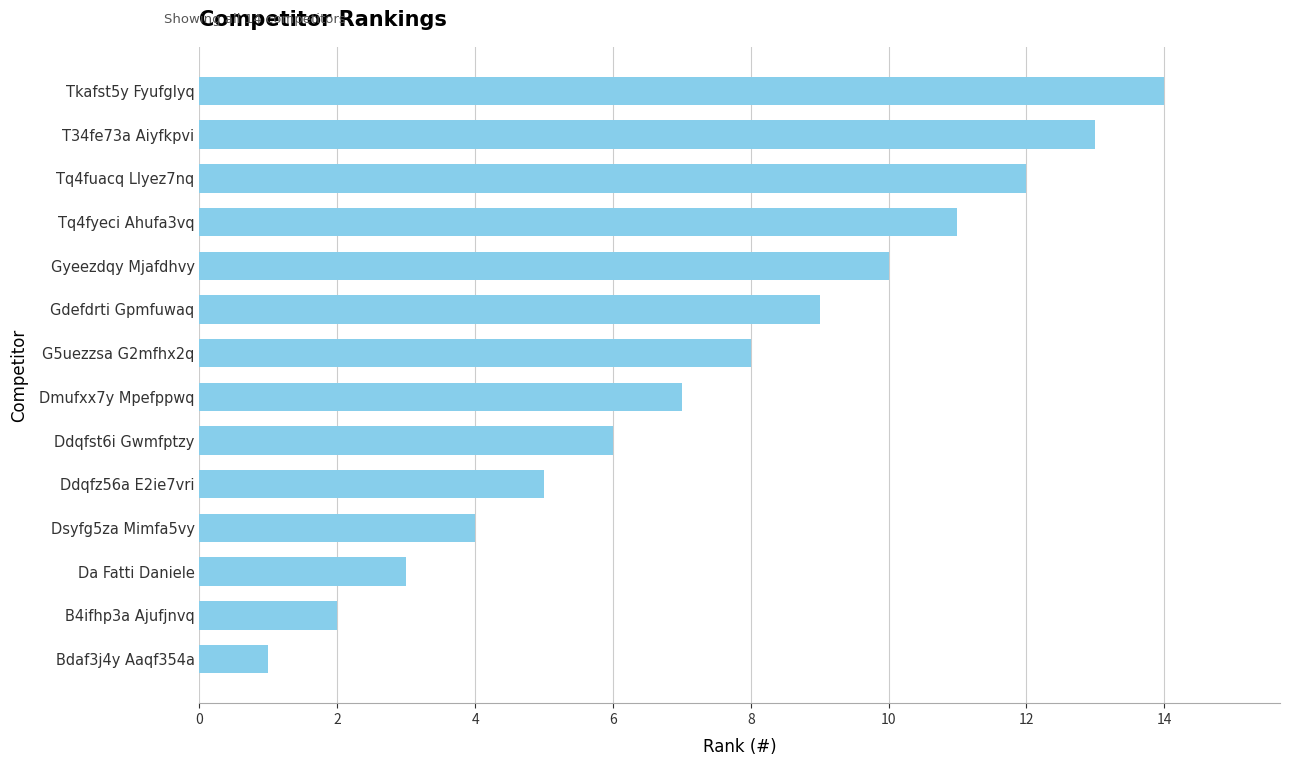

List the labels in order of value, largest first.

Tkafst5y Fyufglyq, T34fe73a Aiyfkpvi, Tq4fuacq Llyez7nq, Tq4fyeci Ahufa3vq, Gyeezdqy Mjafdhvy, Gdefdrti Gpmfuwaq, G5uezzsa G2mfhx2q, Dmufxx7y Mpefppwq, Ddqfst6i Gwmfptzy, Ddqfz56a E2ie7vri, Dsyfg5za Mimfa5vy, Da Fatti Daniele, B4ifhp3a Ajufjnvq, Bdaf3j4y Aaqf354a